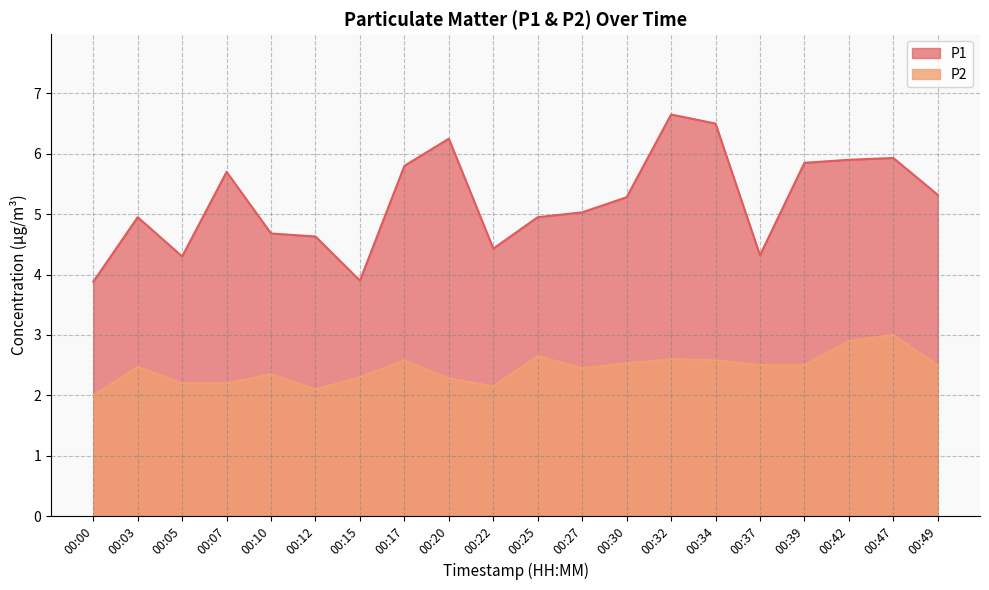

Rank the series at 00:49 from highest to lowest value.

P1, P2